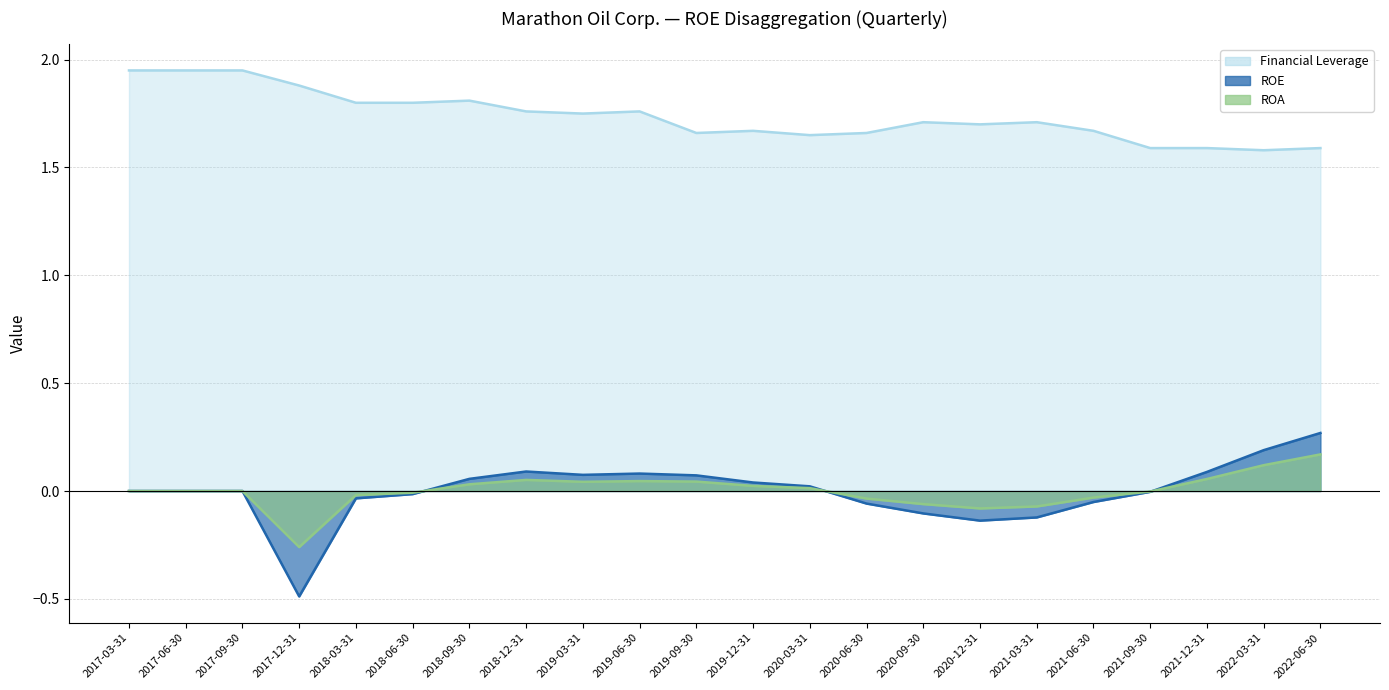

Reading right to left, what are all the values shown in this chart?

ROE: 2022-06-30=0.3	2022-03-31=0.2	2021-12-31=0.1	2021-09-30=-0.0	2021-06-30=-0.1	2021-03-31=-0.1	2020-12-31=-0.1	2020-09-30=-0.1	2020-06-30=-0.1	2020-03-31=0.0	2019-12-31=0.0	2019-09-30=0.1	2019-06-30=0.1	2019-03-31=0.1	2018-12-31=0.1	2018-09-30=0.1	2018-06-30=-0.0	2018-03-31=-0.0	2017-12-31=-0.5	2017-09-30=0.0	2017-06-30=0.0	2017-03-31=0.0
ROA: 2022-06-30=0.2	2022-03-31=0.1	2021-12-31=0.1	2021-09-30=-0.0	2021-06-30=-0.0	2021-03-31=-0.1	2020-12-31=-0.1	2020-09-30=-0.1	2020-06-30=-0.0	2020-03-31=0.0	2019-12-31=0.0	2019-09-30=0.0	2019-06-30=0.0	2019-03-31=0.0	2018-12-31=0.1	2018-09-30=0.0	2018-06-30=-0.0	2018-03-31=-0.0	2017-12-31=-0.3	2017-09-30=0.0	2017-06-30=0.0	2017-03-31=0.0
Financial Leverage: 2022-06-30=1.6	2022-03-31=1.6	2021-12-31=1.6	2021-09-30=1.6	2021-06-30=1.7	2021-03-31=1.7	2020-12-31=1.7	2020-09-30=1.7	2020-06-30=1.7	2020-03-31=1.6	2019-12-31=1.7	2019-09-30=1.7	2019-06-30=1.8	2019-03-31=1.8	2018-12-31=1.8	2018-09-30=1.8	2018-06-30=1.8	2018-03-31=1.8	2017-12-31=1.9	2017-09-30=1.9	2017-06-30=1.9	2017-03-31=1.9